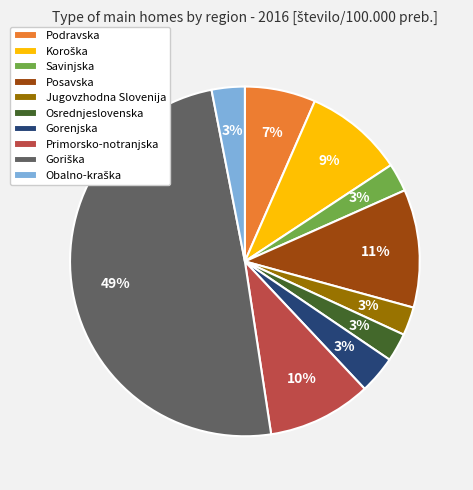

To the nearest percent, what is the average slice percentage?

10%